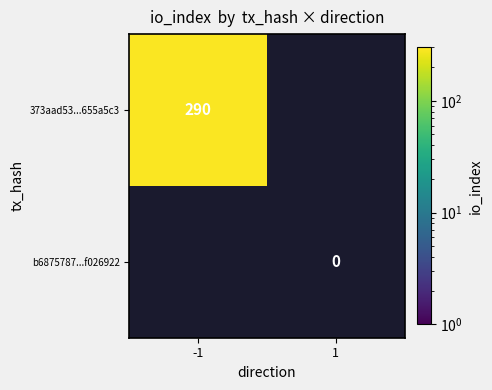

Count the number of data series in this chart.

2